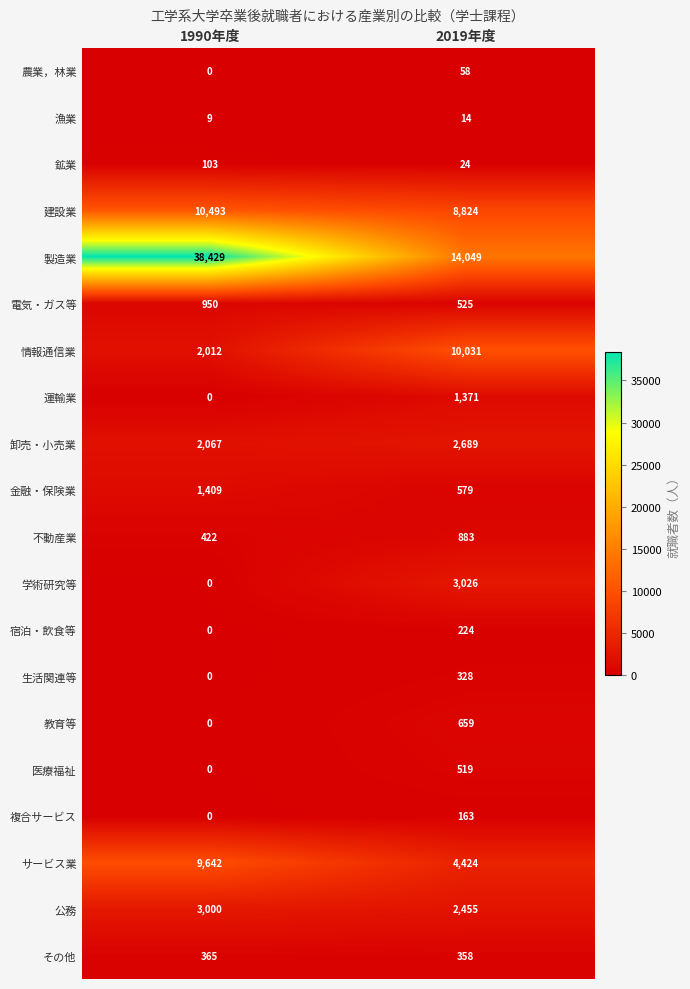

How many values in the サービス業 series are below 9642?

1